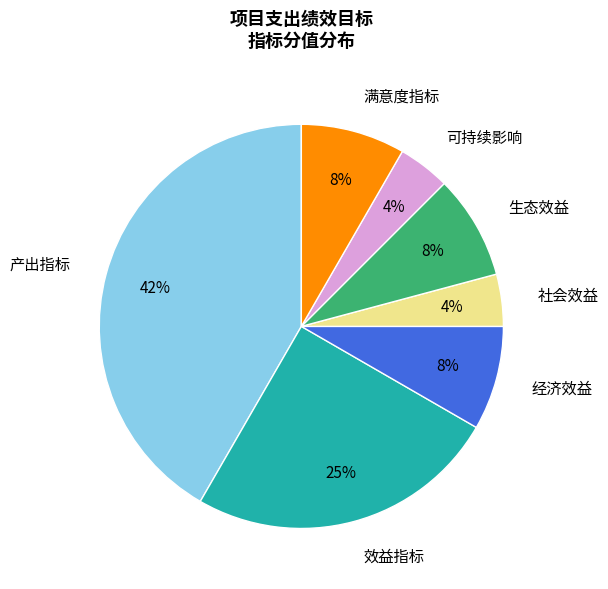

To the nearest percent, what portion does 效益指标 represent?

25%